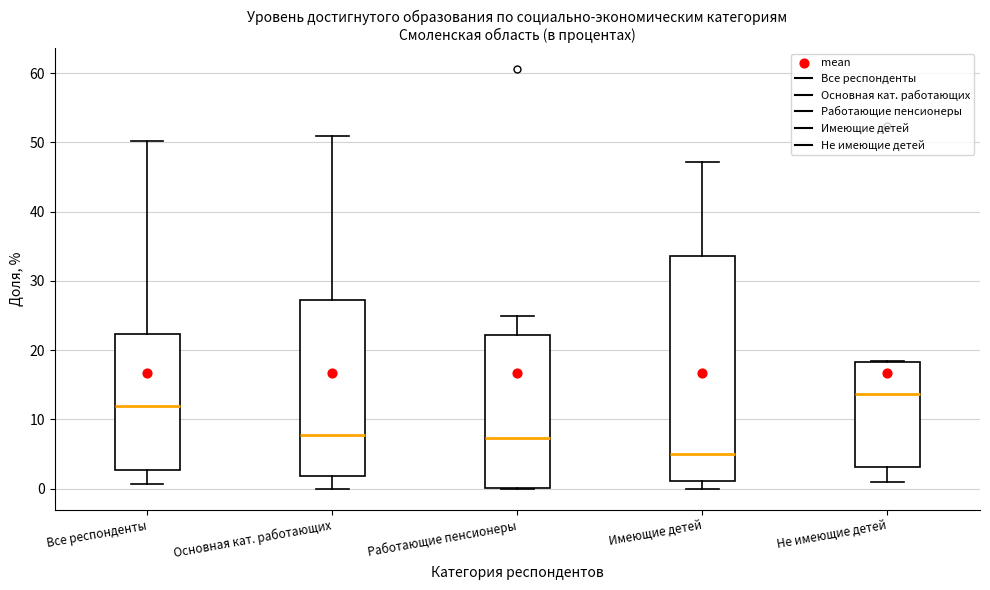

Where does the median line of the box for Все респонденты sit on the y-axis? The values are not printed on the chart, so give them approximately, as read against the axis.

12